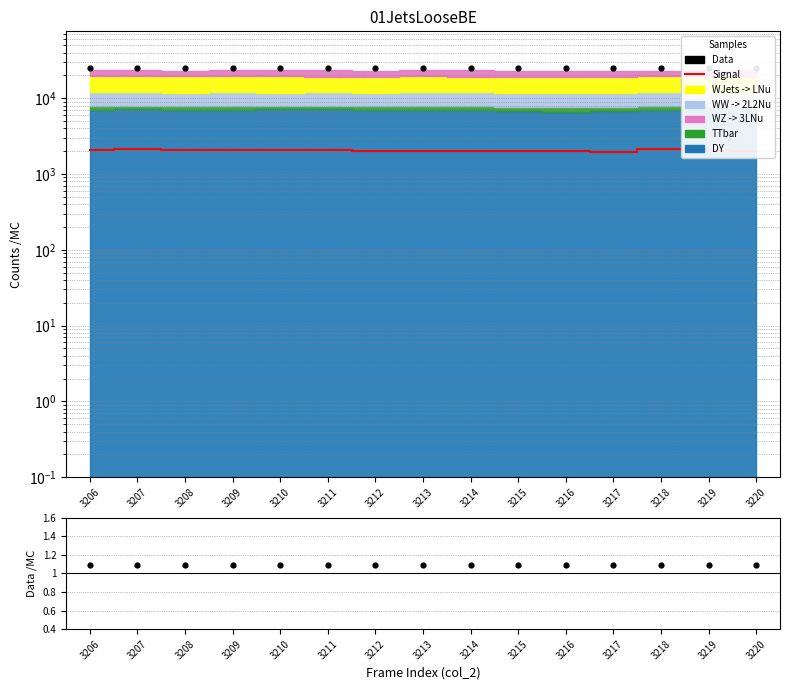

Which series reaches the maximum Y coordinate?

Data